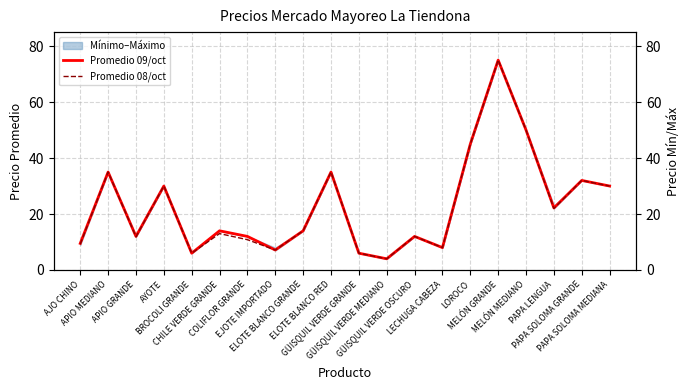

What is the label of the 9th point from the right?

GÜISQUIL VERDE MEDIANO